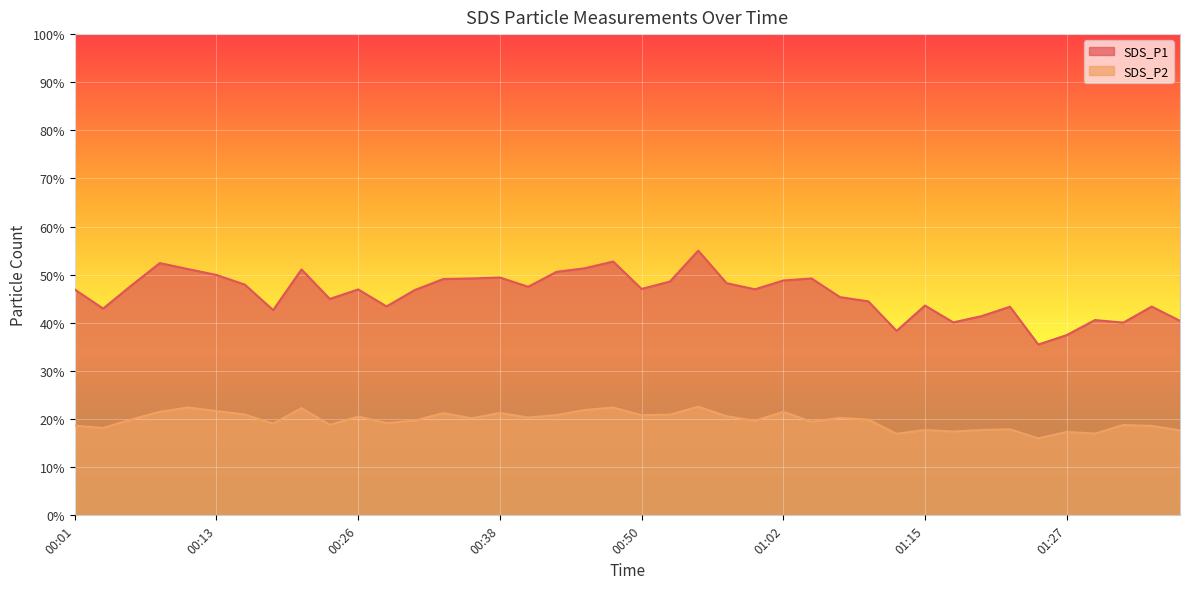

How many data points in SDS_P1 are less than 46?

17